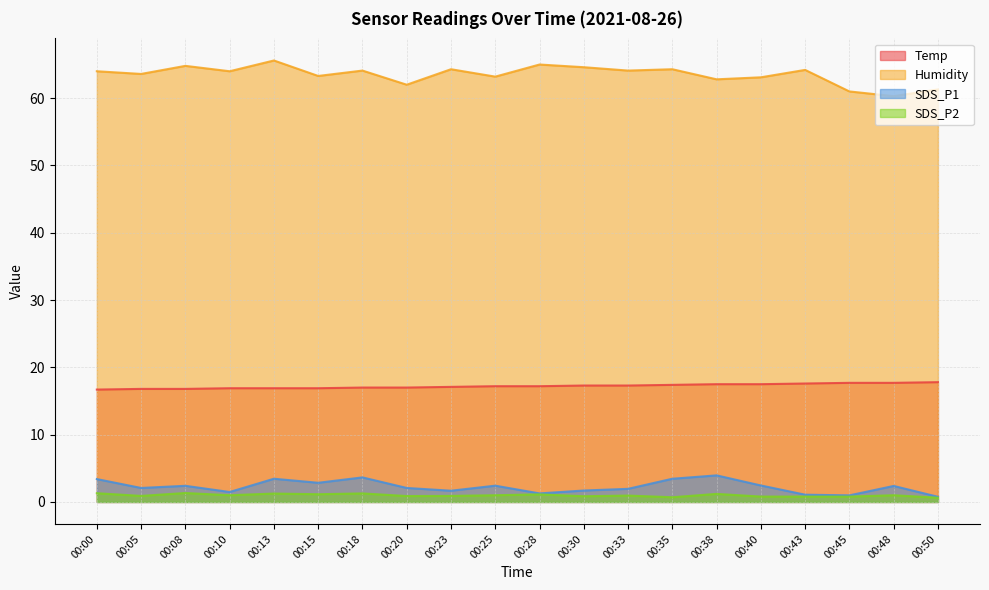

At which category is the sum across all series the highest?

00:13